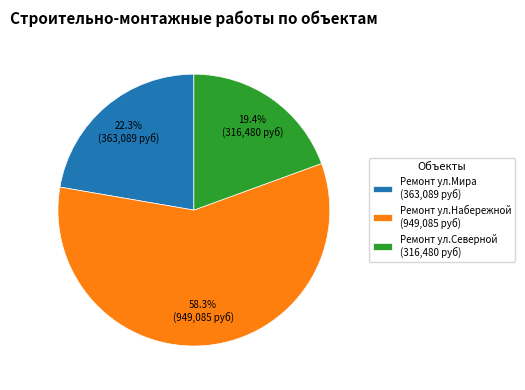

The Ремонт ул.Набережной slice represents 45% of the pie. True or false?

False